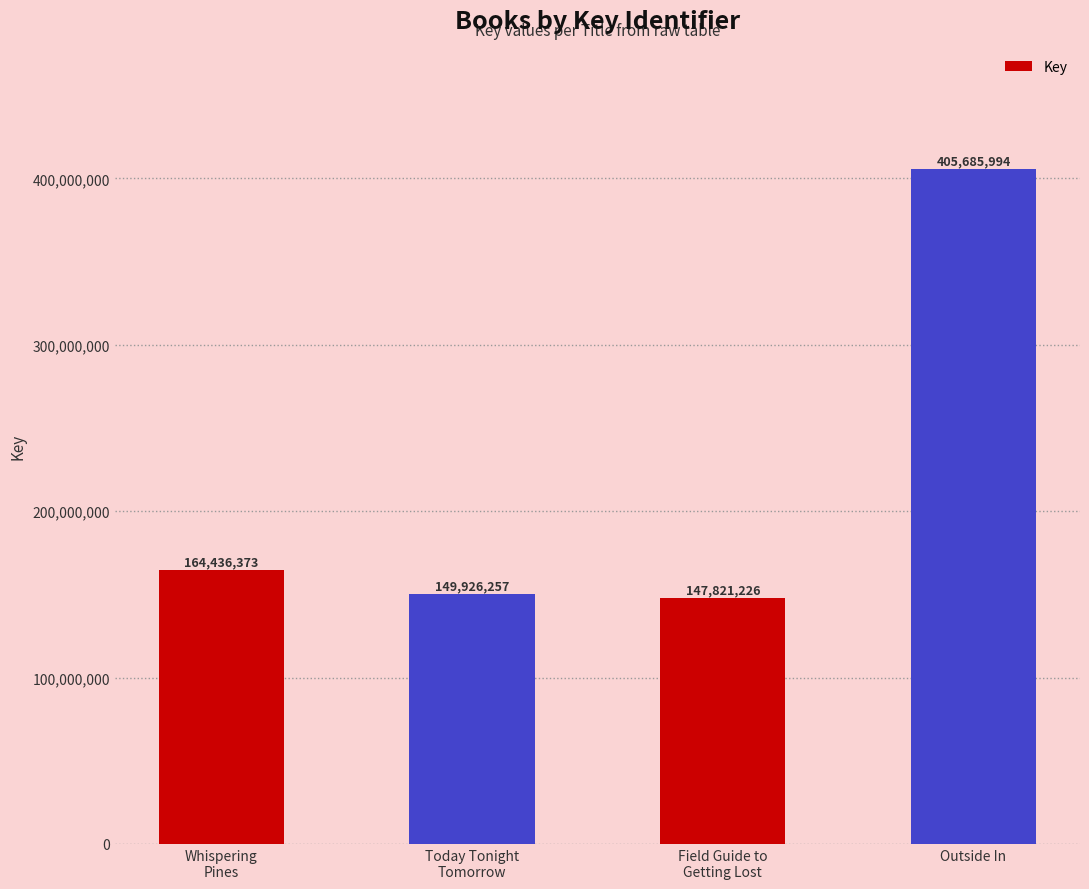

What is the change in value from Field Guide to
Getting Lost to Outside In?

+257864768